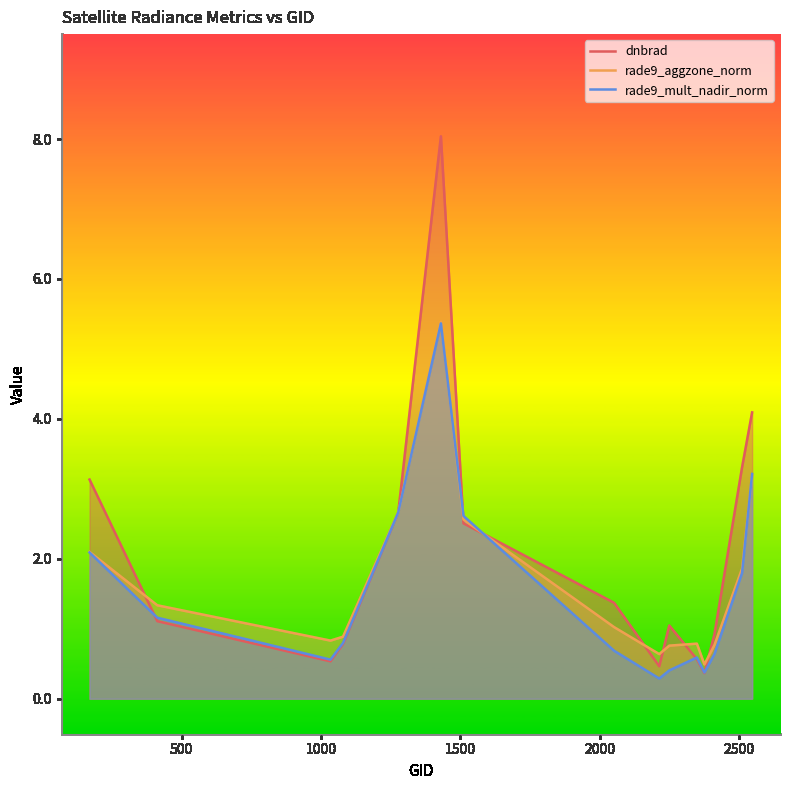

At how many categories does at least one series exceed 3?

4